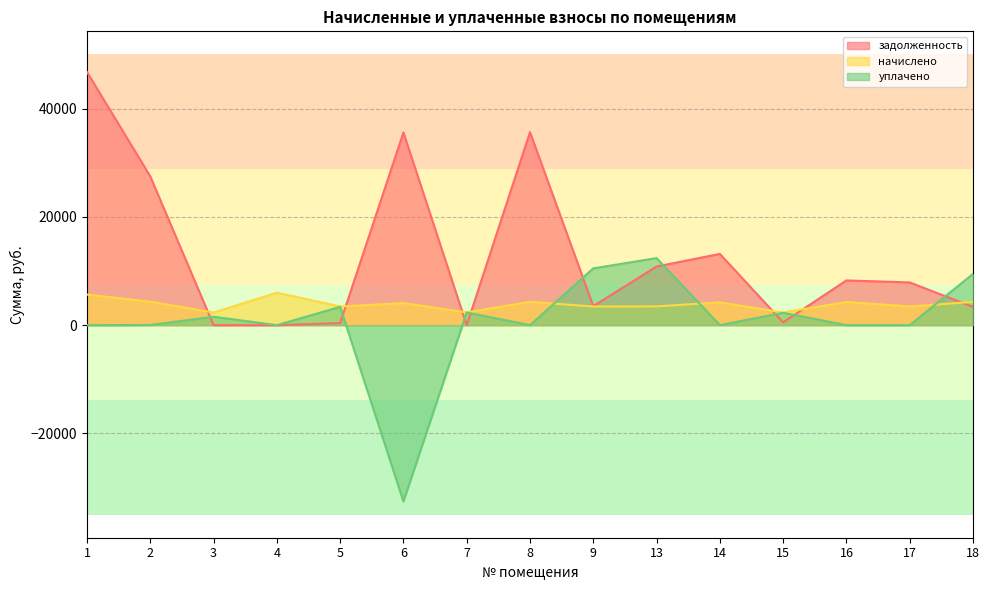

True or false: уплачено and начислено cross at least once.

True